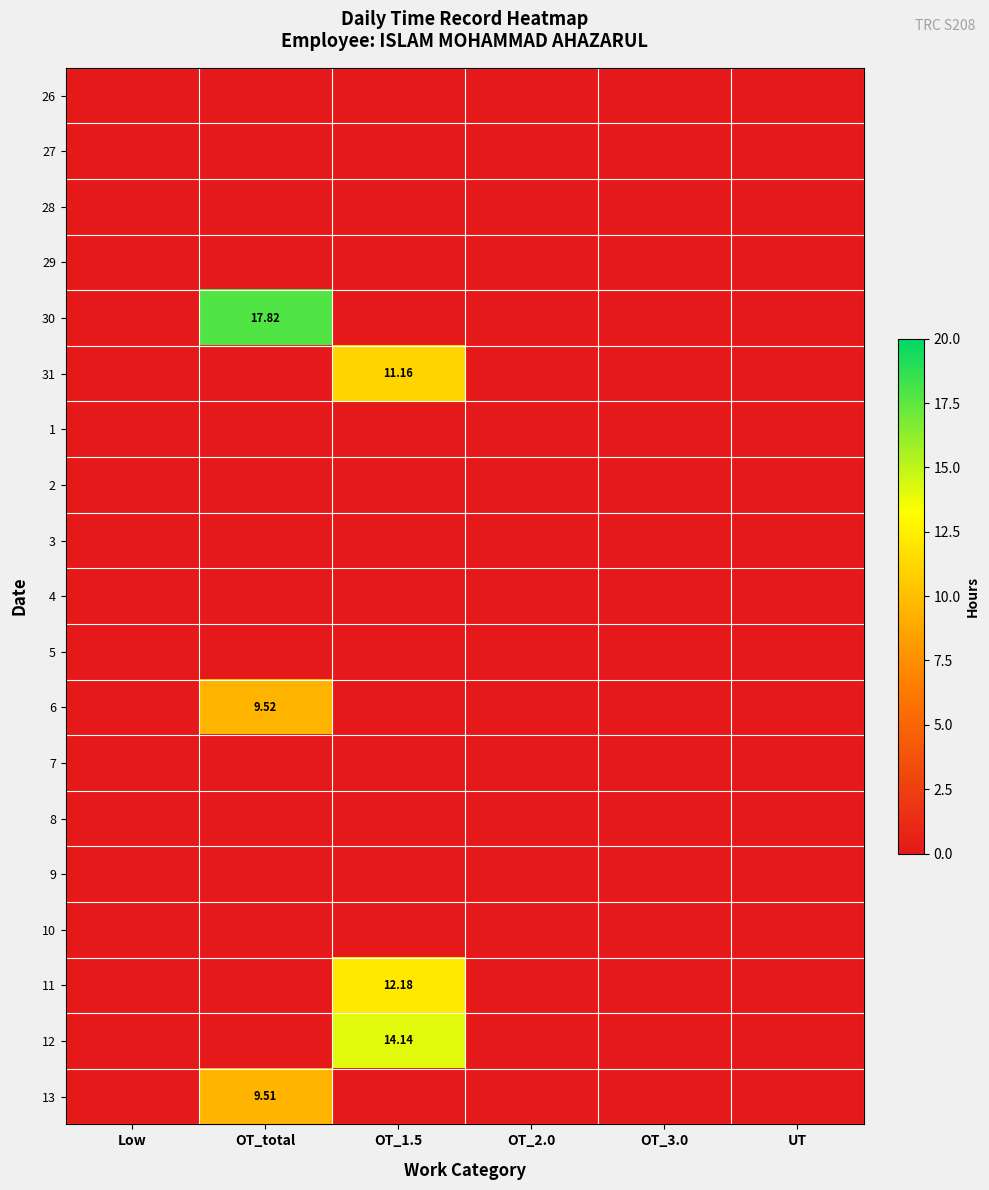

At OT_2.0, list the series in order from largest to smallest.

26, 27, 28, 29, 30, 31, 1, 2, 3, 4, 5, 6, 7, 8, 9, 10, 11, 12, 13